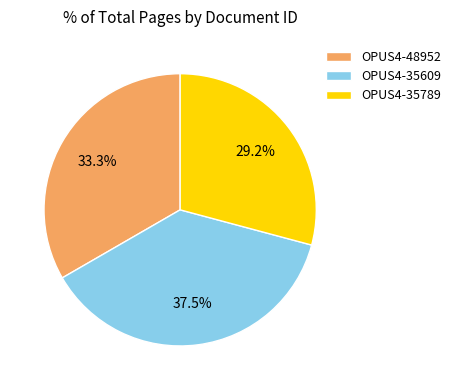

How many slices are in this pie chart?

3